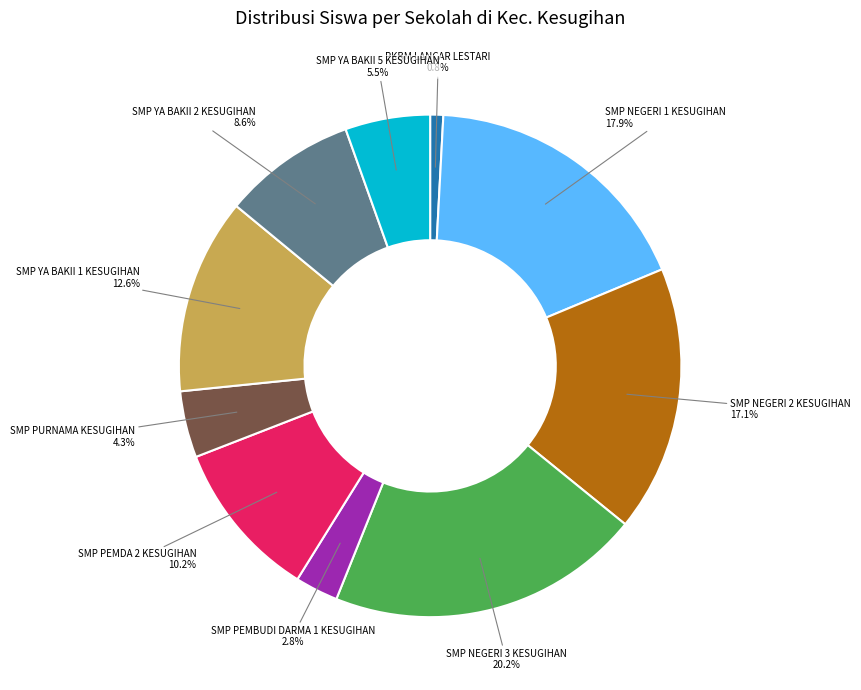

Is there a majority slice in this chart?

No